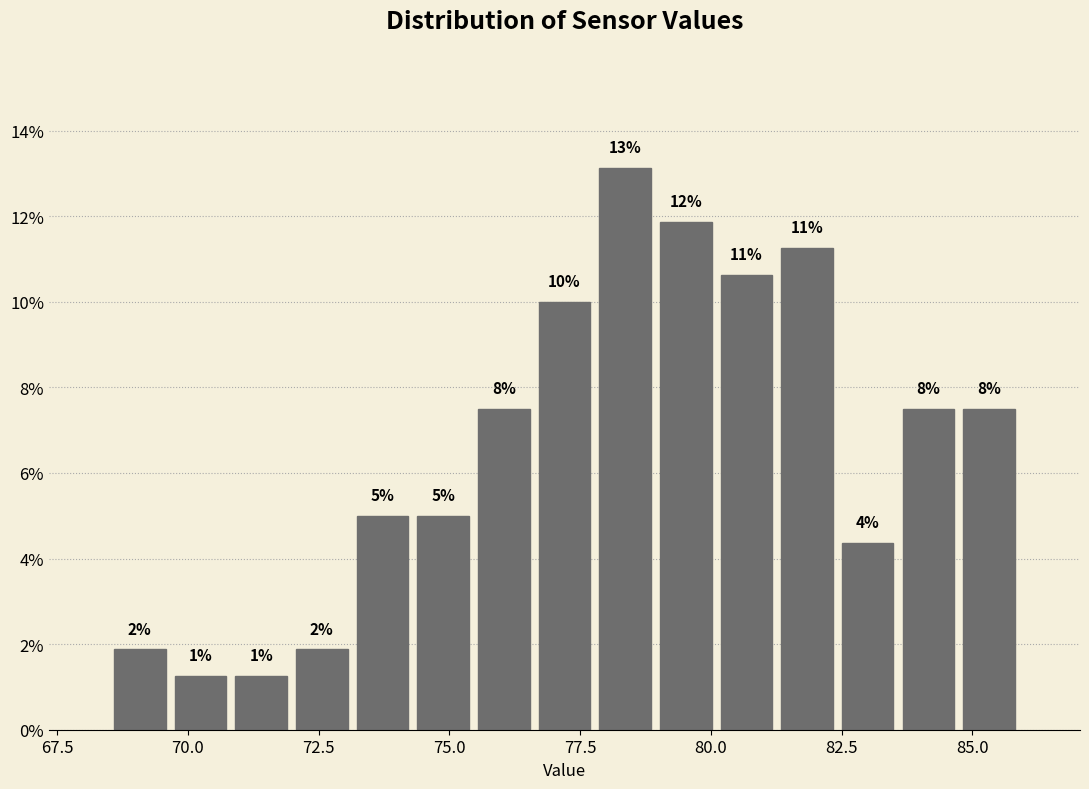

Around what value on the x-axis is the tallest bar? Give the approximate position of its centre, as read against the axis.

78.5